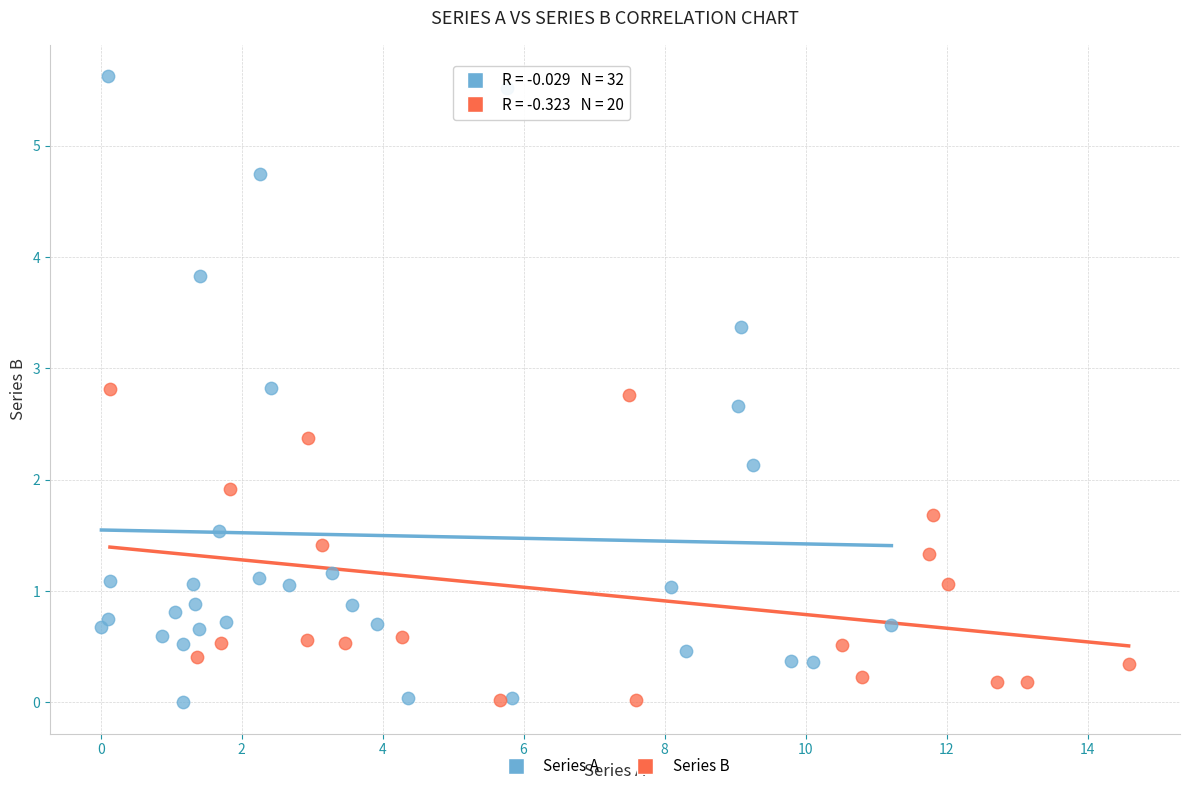

Which series reaches the maximum Y coordinate?

Series A